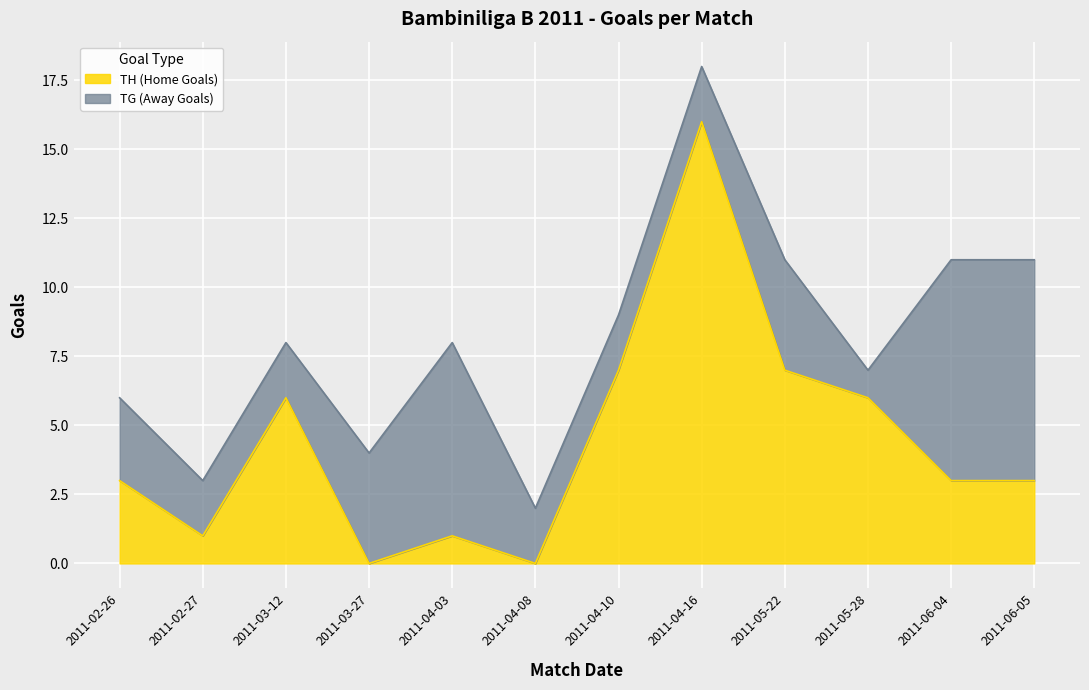

What is the label of the 2nd point from the left?

2011-02-27